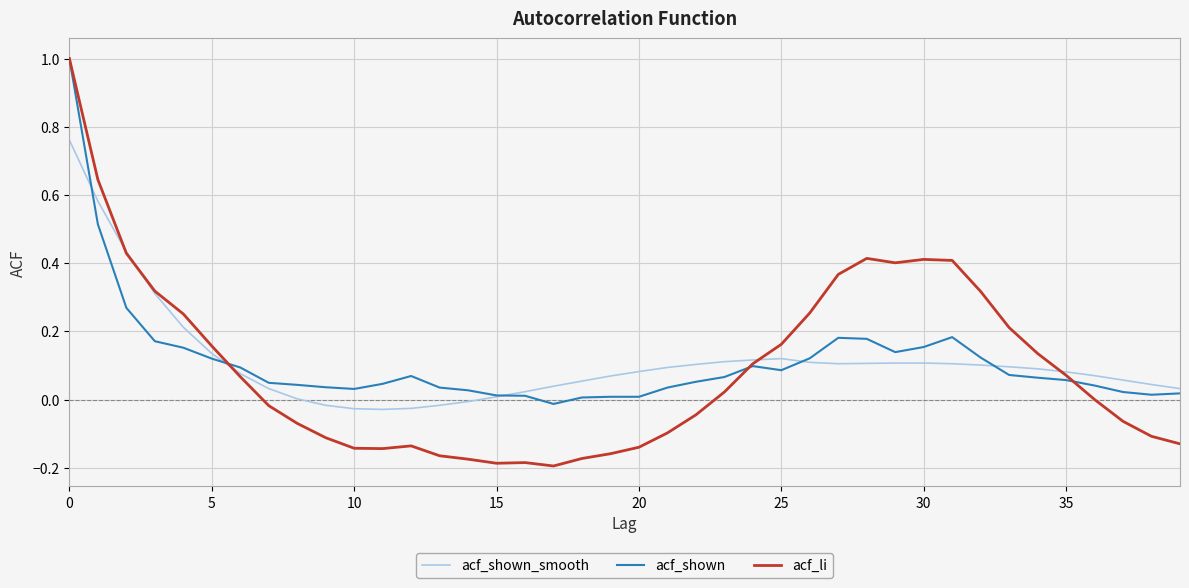

Which series has the widest spread of values?

acf_li